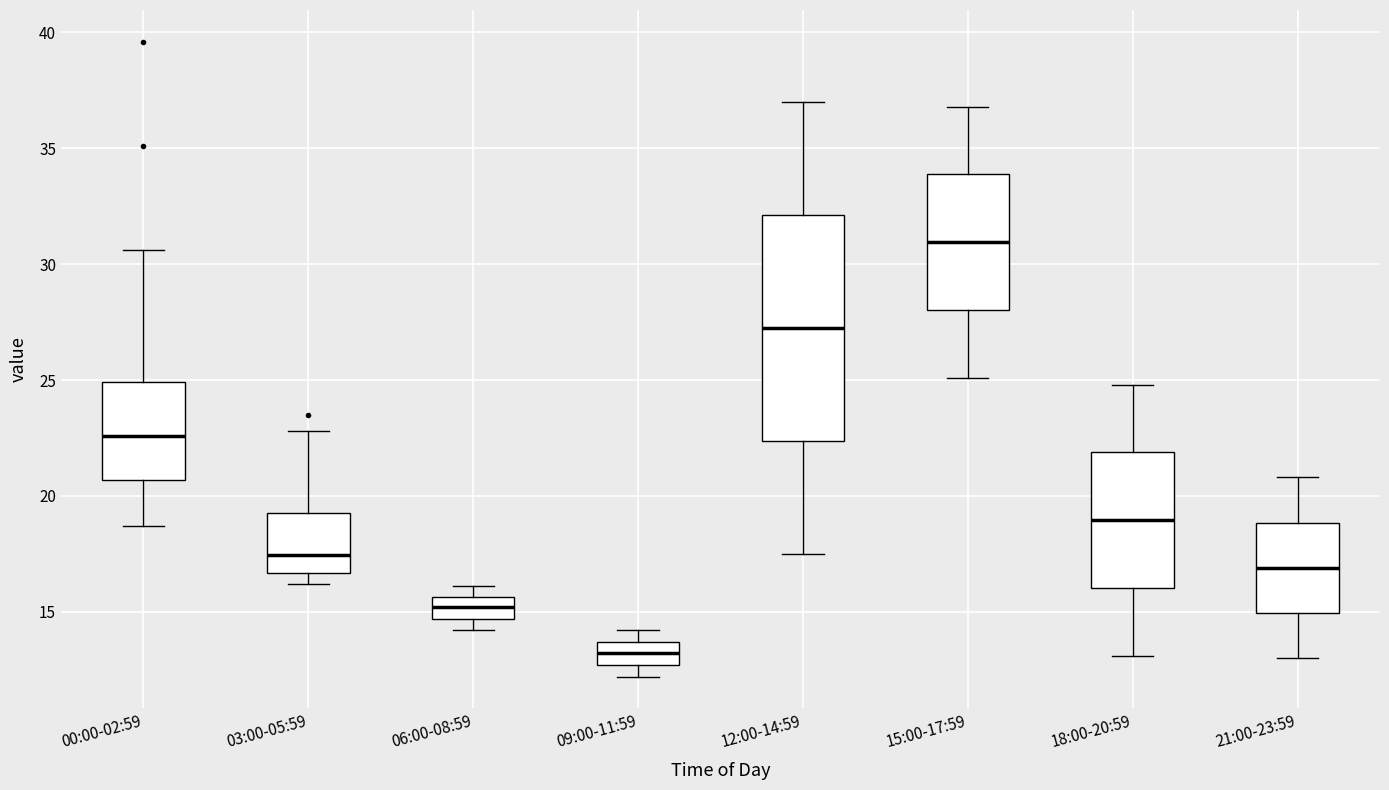

Reading left to right, transcribe this box plot: for each box, give where its median line is, the range the box spans, and where its two whiskers end, as read against the y-axis. The values are not printed on the chart, so give them approximately, as read against the axis.

00:00-02:59: median 22.5, box 20.5 to 25.0, whiskers 18.5 to 30.5
03:00-05:59: median 17.5, box 16.5 to 19.5, whiskers 16.0 to 23.0
06:00-08:59: median 15.0, box 14.5 to 15.5, whiskers 14.0 to 16.0
09:00-11:59: median 13.0, box 12.5 to 13.5, whiskers 12.0 to 14.0
12:00-14:59: median 27.5, box 22.5 to 32.0, whiskers 17.5 to 37.0
15:00-17:59: median 31.0, box 28.0 to 34.0, whiskers 25.0 to 37.0
18:00-20:59: median 19.0, box 16.0 to 22.0, whiskers 13.0 to 25.0
21:00-23:59: median 17.0, box 15.0 to 19.0, whiskers 13.0 to 21.0